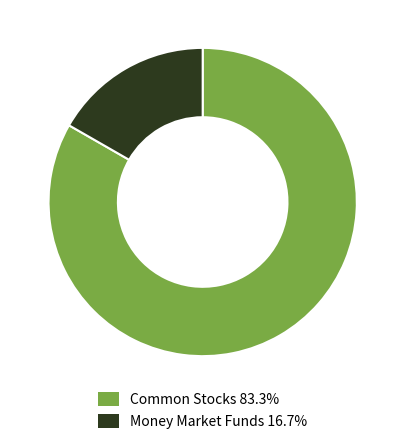

Do Money Market Funds 16.7% and Common Stocks 83.3% together represent more than half of the pie?

Yes